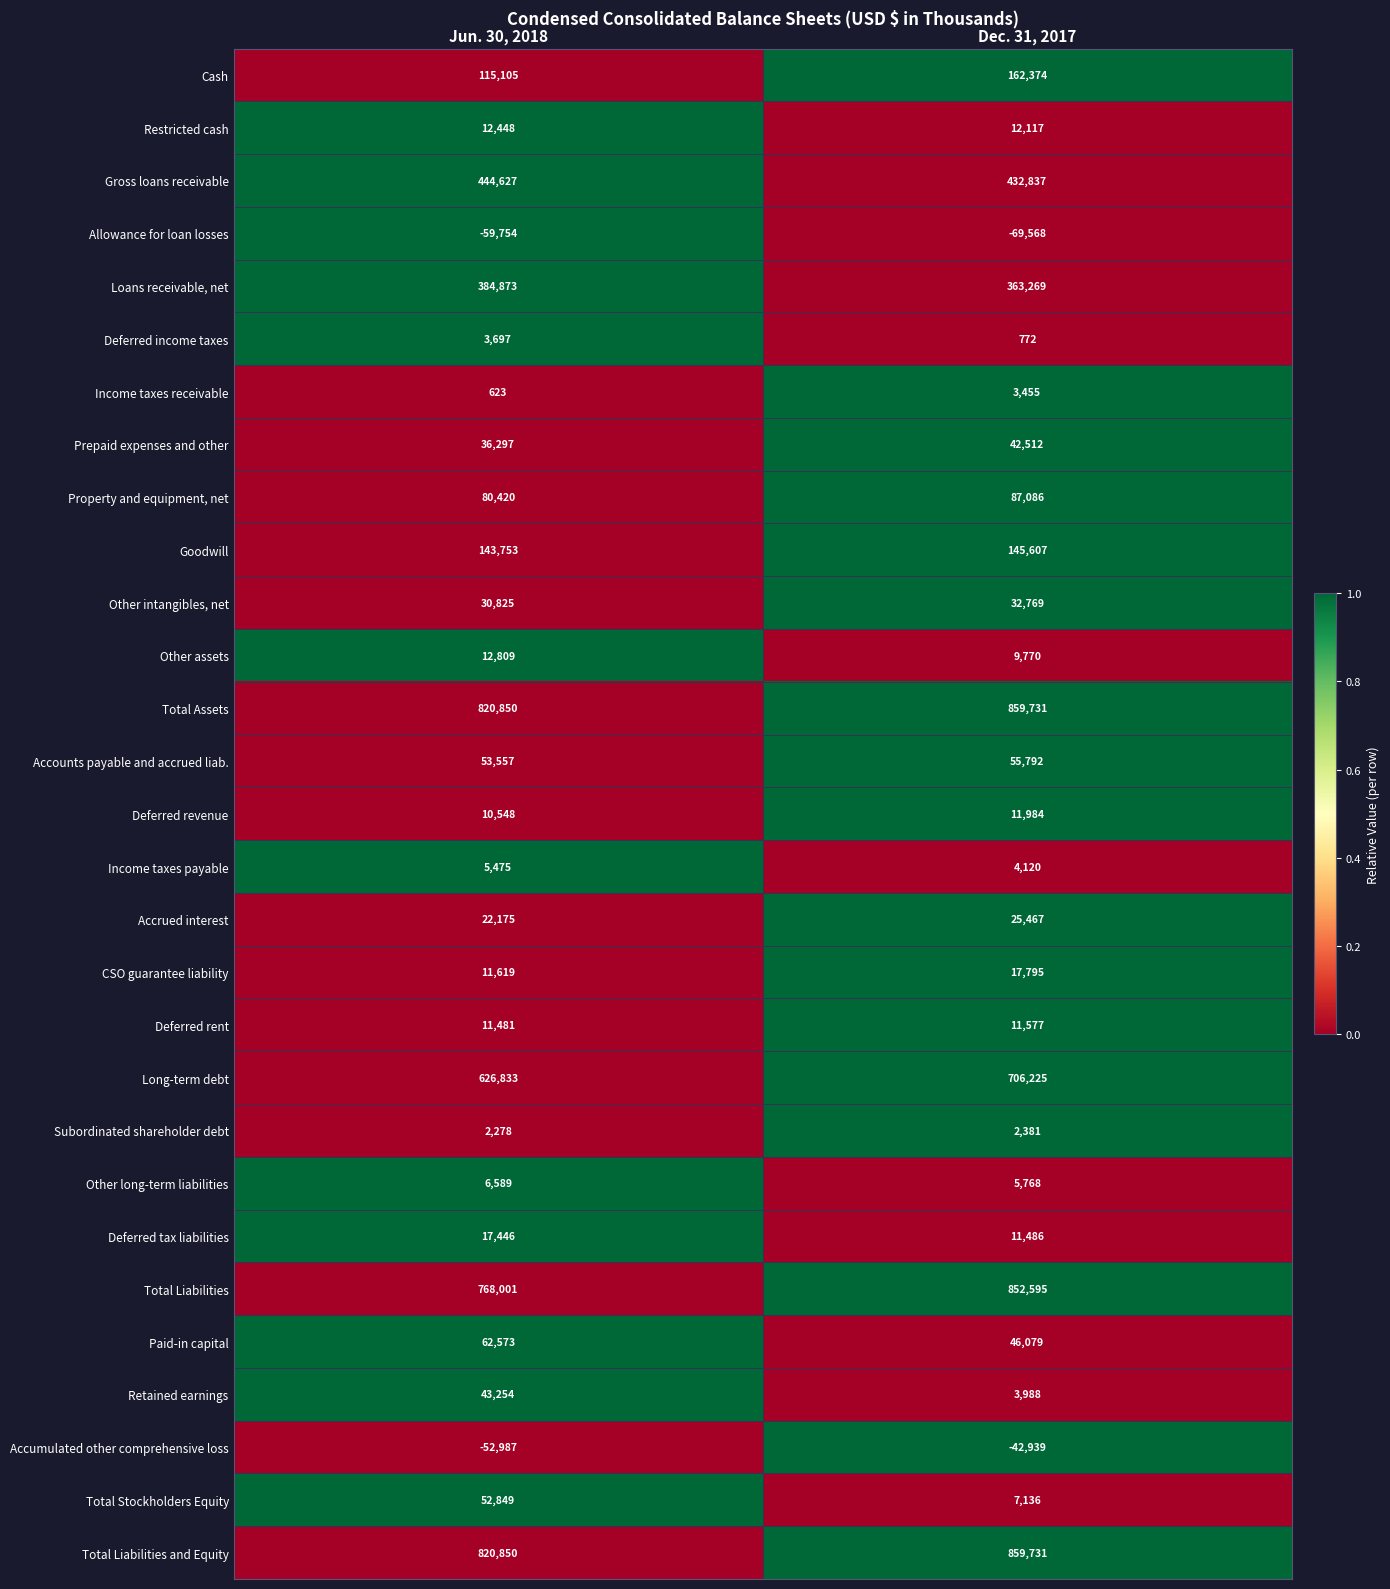

What is the maximum value for Total Stockholders Equity?

52849